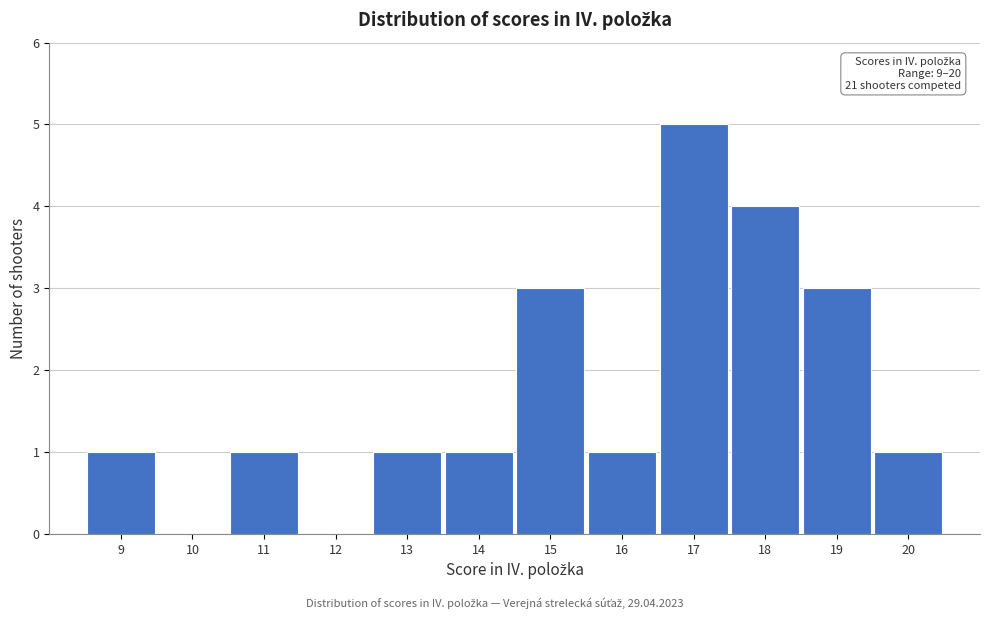

Which range on the x-axis has the tallest bar?

16.5 to 17.5